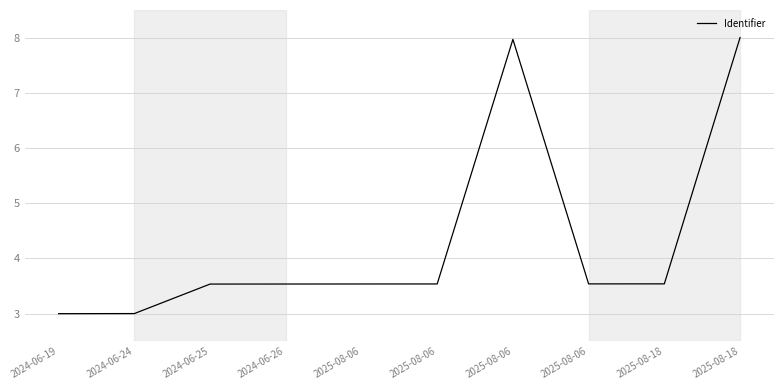

The value at 2025-08-18 is 3.5. True or false?

True